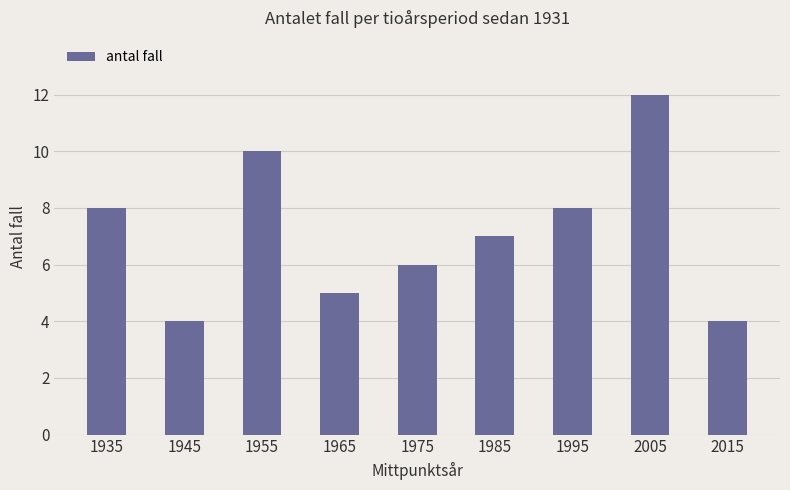

The chart shows a value of 4 at 2005. True or false?

False